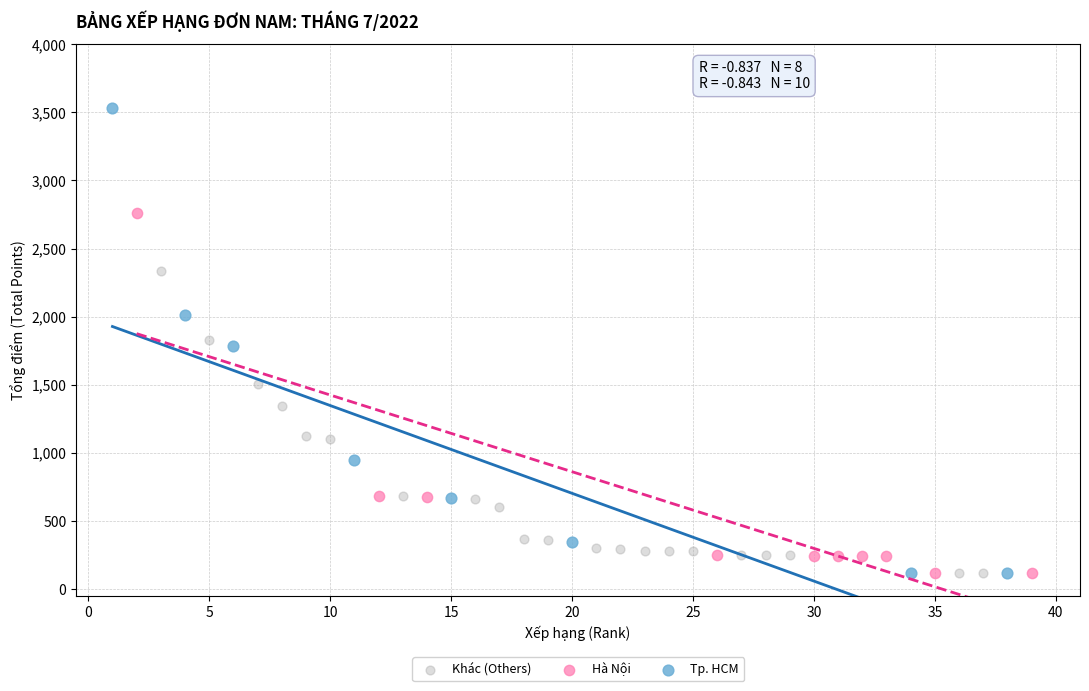

Which series has the largest Y range (max minus min)?

Tp. HCM